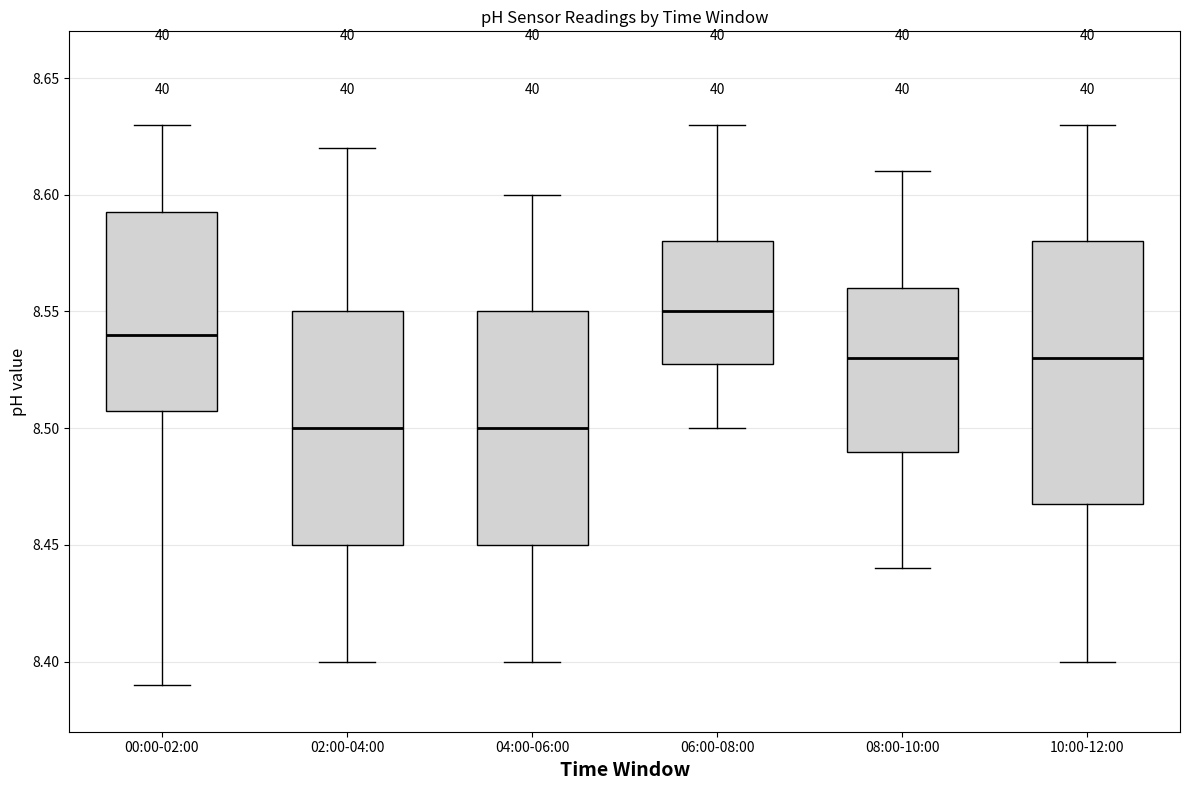

Which box is the tallest, from its lower edge to its upper edge?

10:00-12:00